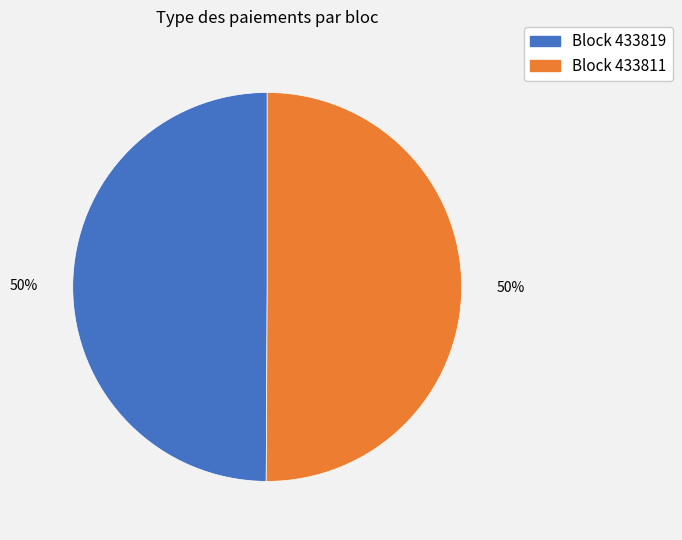

Count the number of slices in the pie.

2